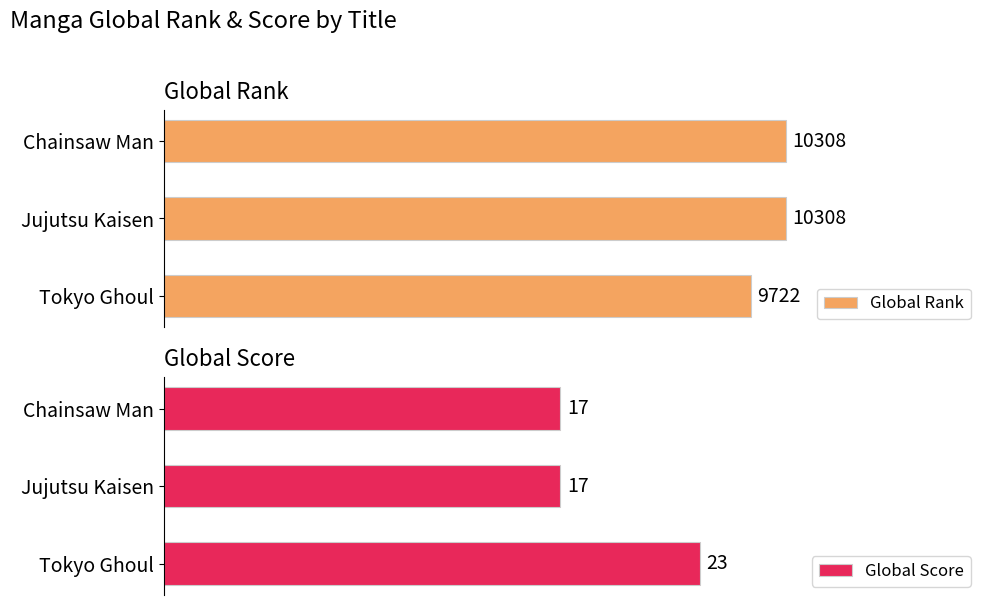

Reading left to right, list all the values displayed in this chart.

Global Rank: 9722	10308	10308
Global Score: 23	17	17